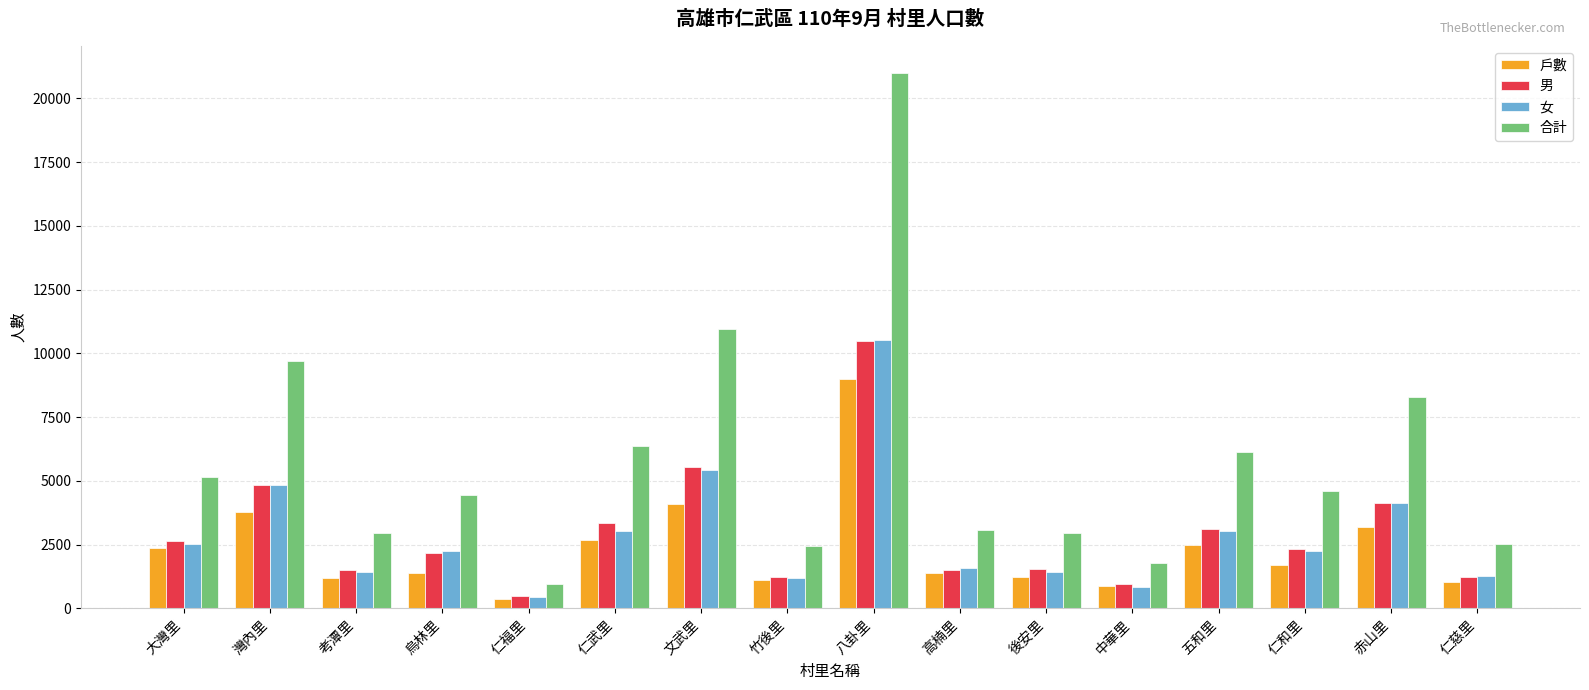

Which category has the lowest value in the 男 series?

仁福里